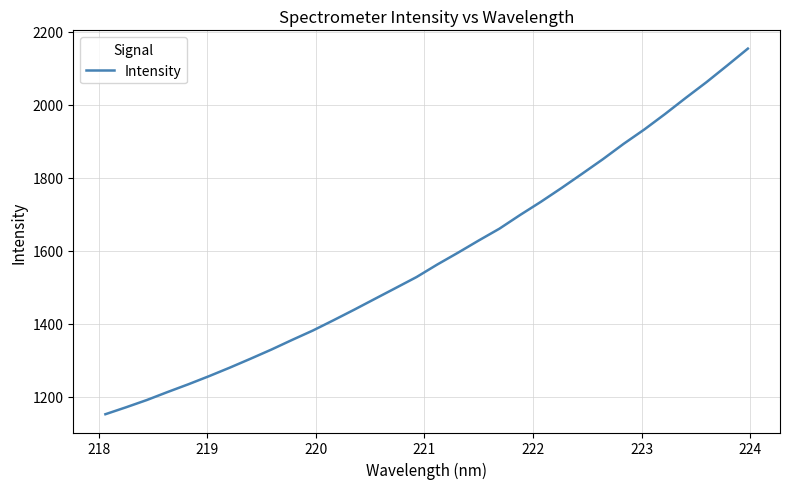

What is the difference between the maximum and minimum values?

1001.3